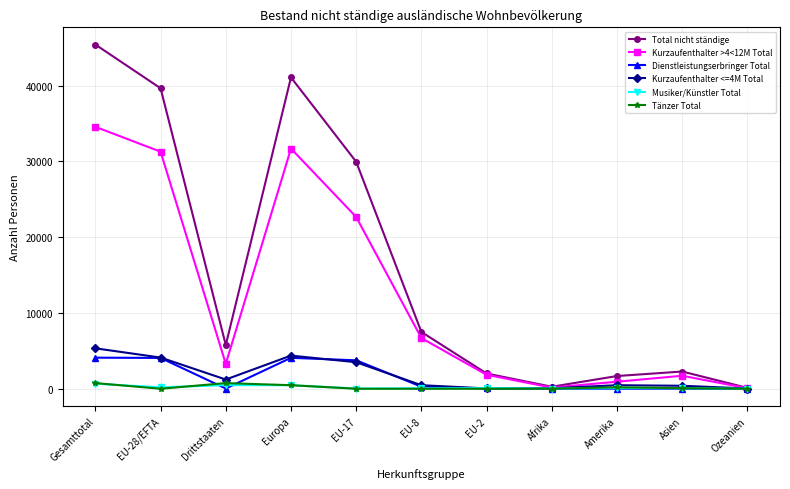

Is this an area chart (filled region under the line)?

No